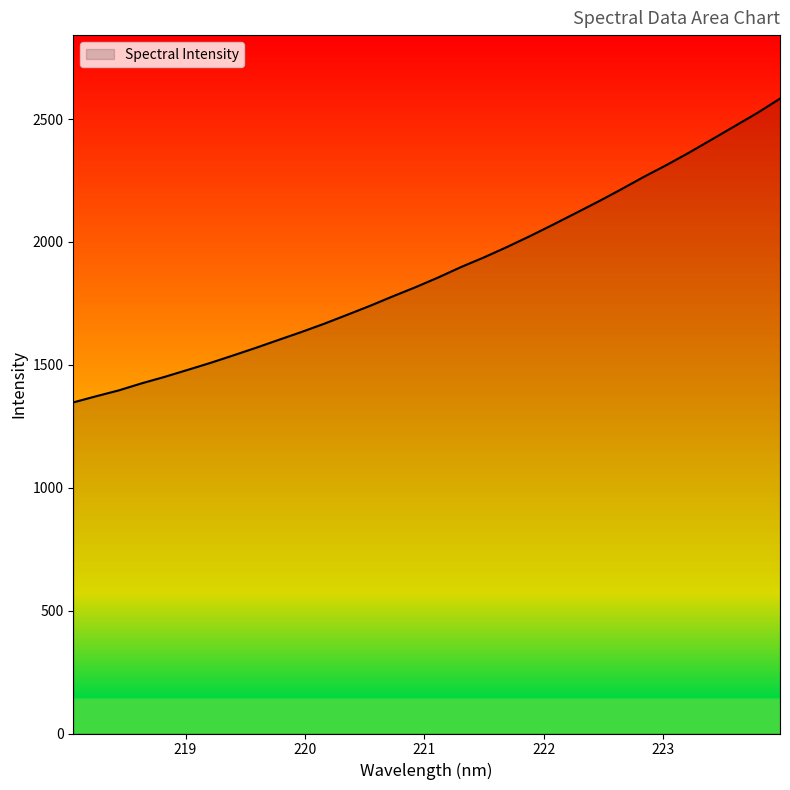

What is the difference between the second highest and second lowest values?

1152.6